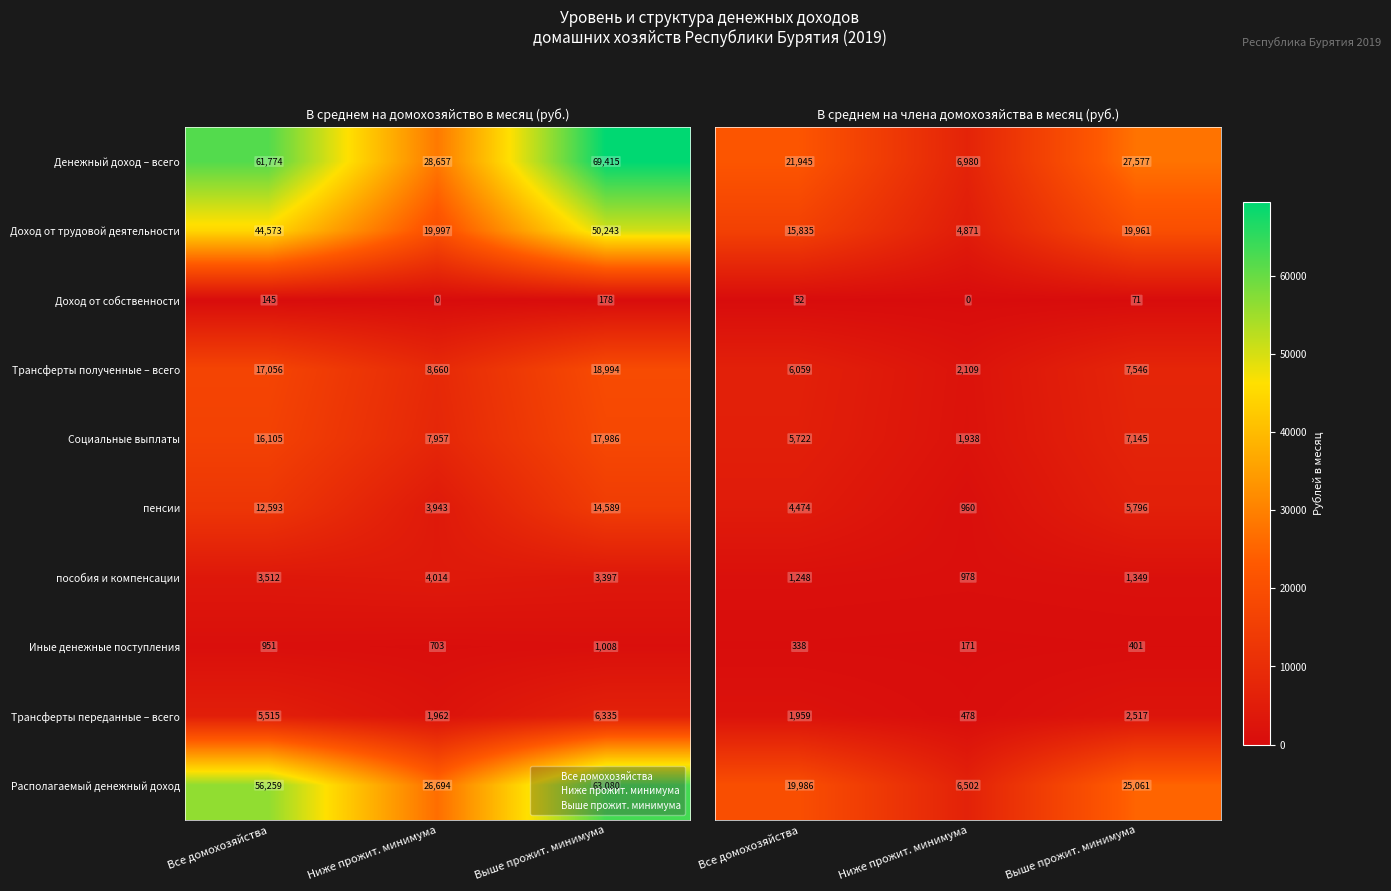

Which series has the largest range (max minus min)?

Денежный доход – всего